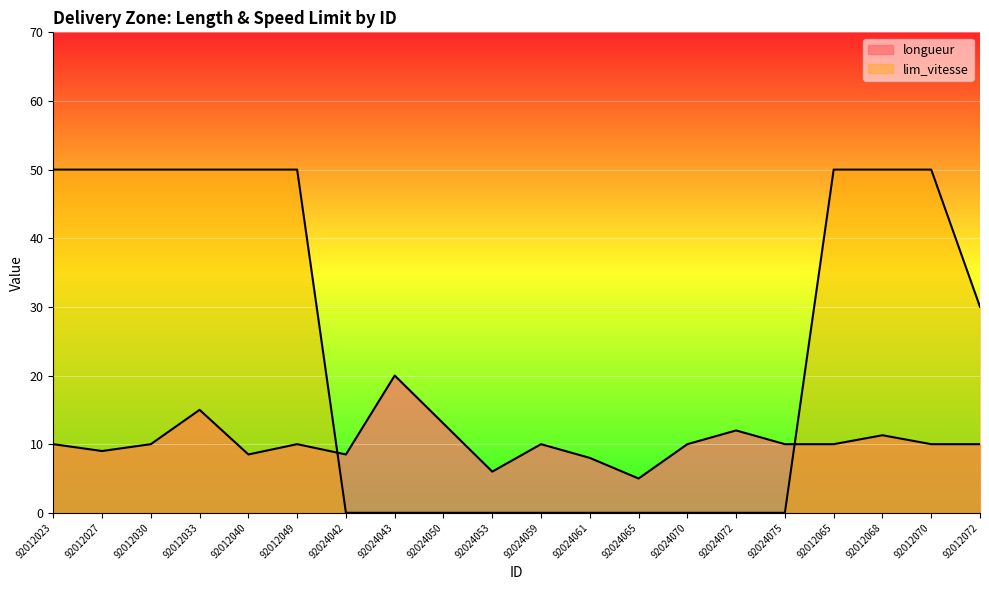

The value of longueur at 92012049 is 6.5. True or false?

False